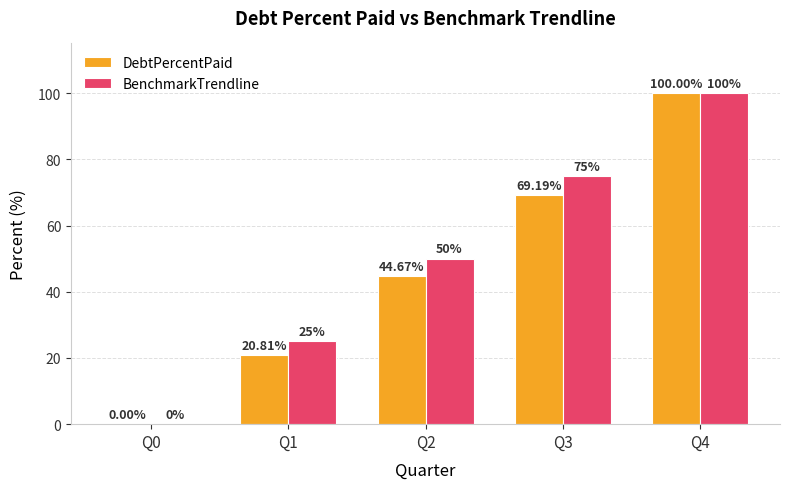

Count the number of data series in this chart.

2